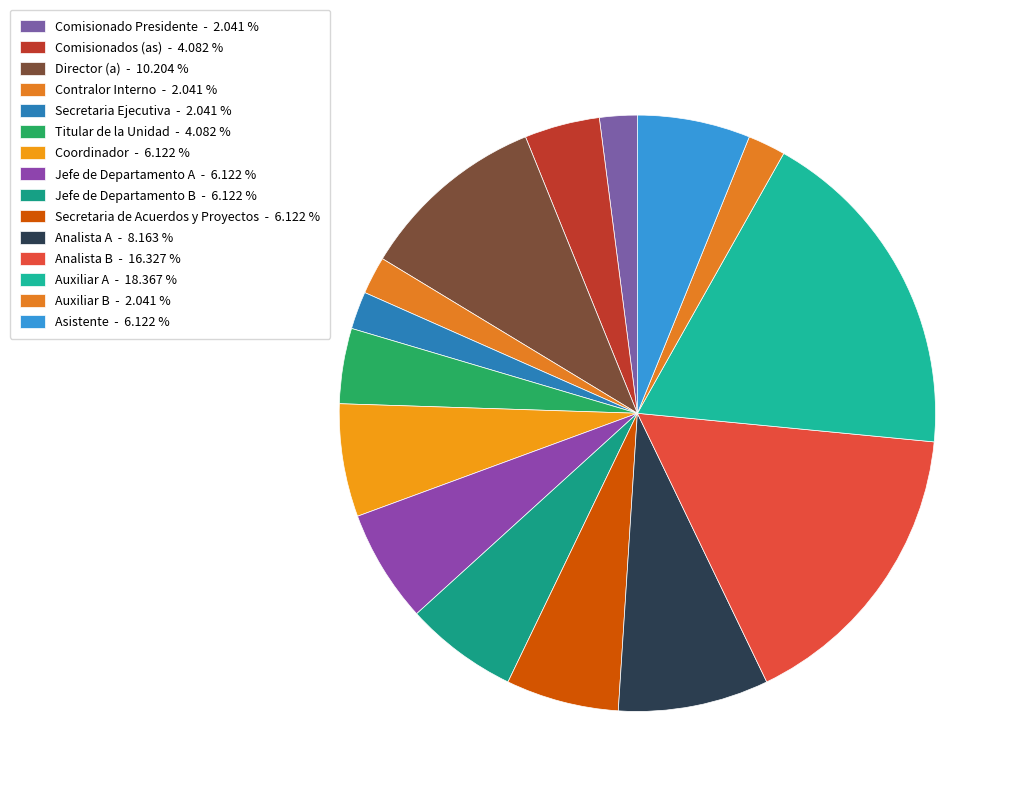

Rank the categories by value from highest to lowest.

Auxiliar A, Analista B, Director (a), Analista A, Coordinador, Jefe de Departamento A, Jefe de Departamento B, Secretaria de Acuerdos y Proyectos, Asistente, Comisionados (as), Titular de la Unidad, Comisionado Presidente, Contralor Interno, Secretaria Ejecutiva, Auxiliar B